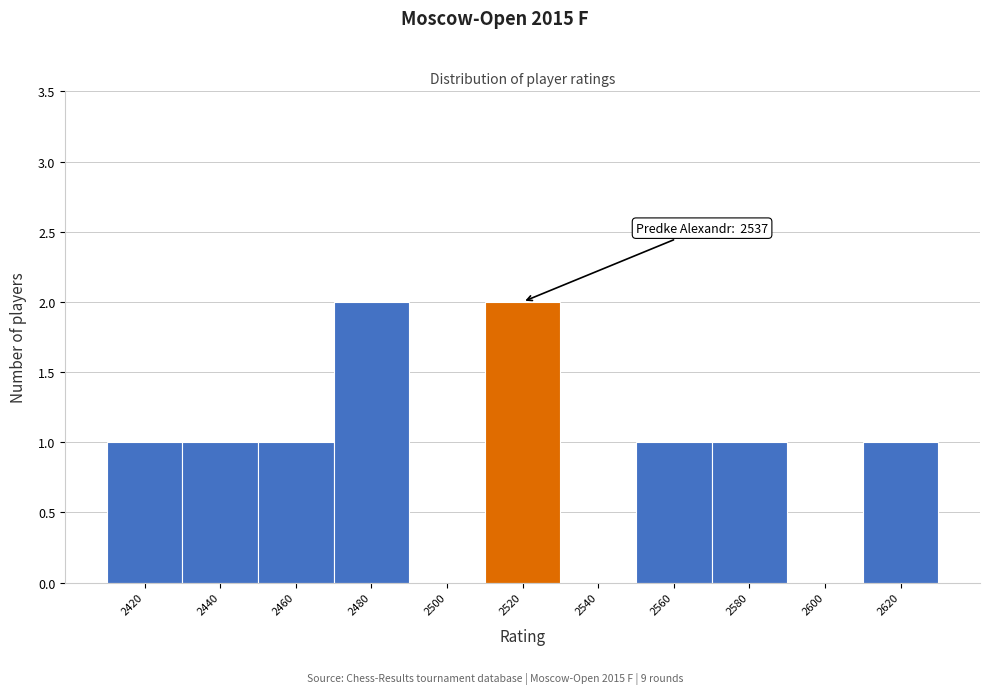

Reading left to right, what are all the values shown in this chart?

2420=1	2440=1	2460=1	2480=2	2500=0	2520=2	2540=0	2560=1	2580=1	2600=0	2620=1